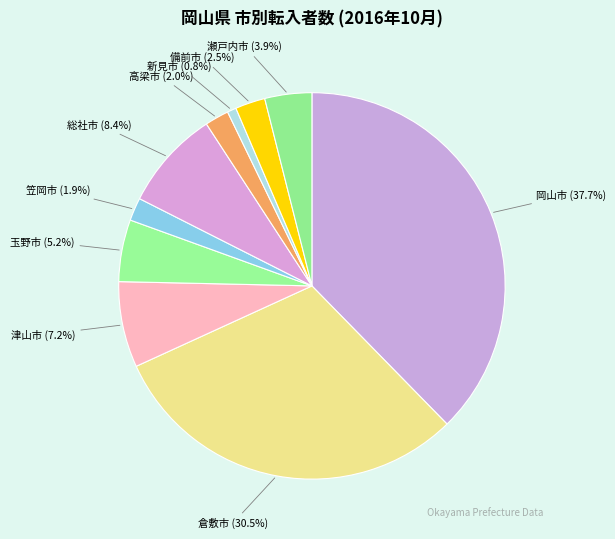

Between 岡山市 and 新見市, which is larger?

岡山市